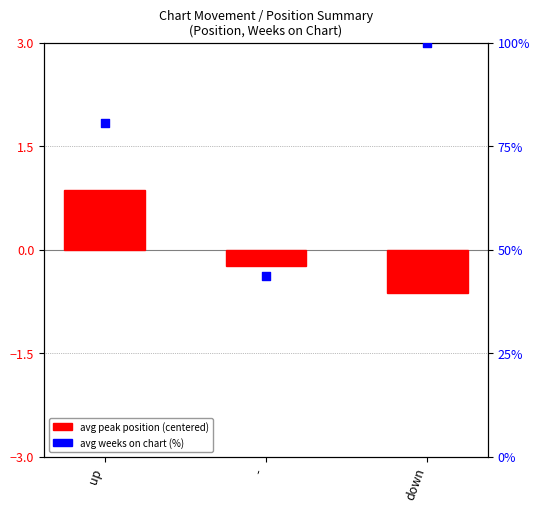

Which series has the largest Y range (max minus min)?

avg weeks on chart (normalized %)